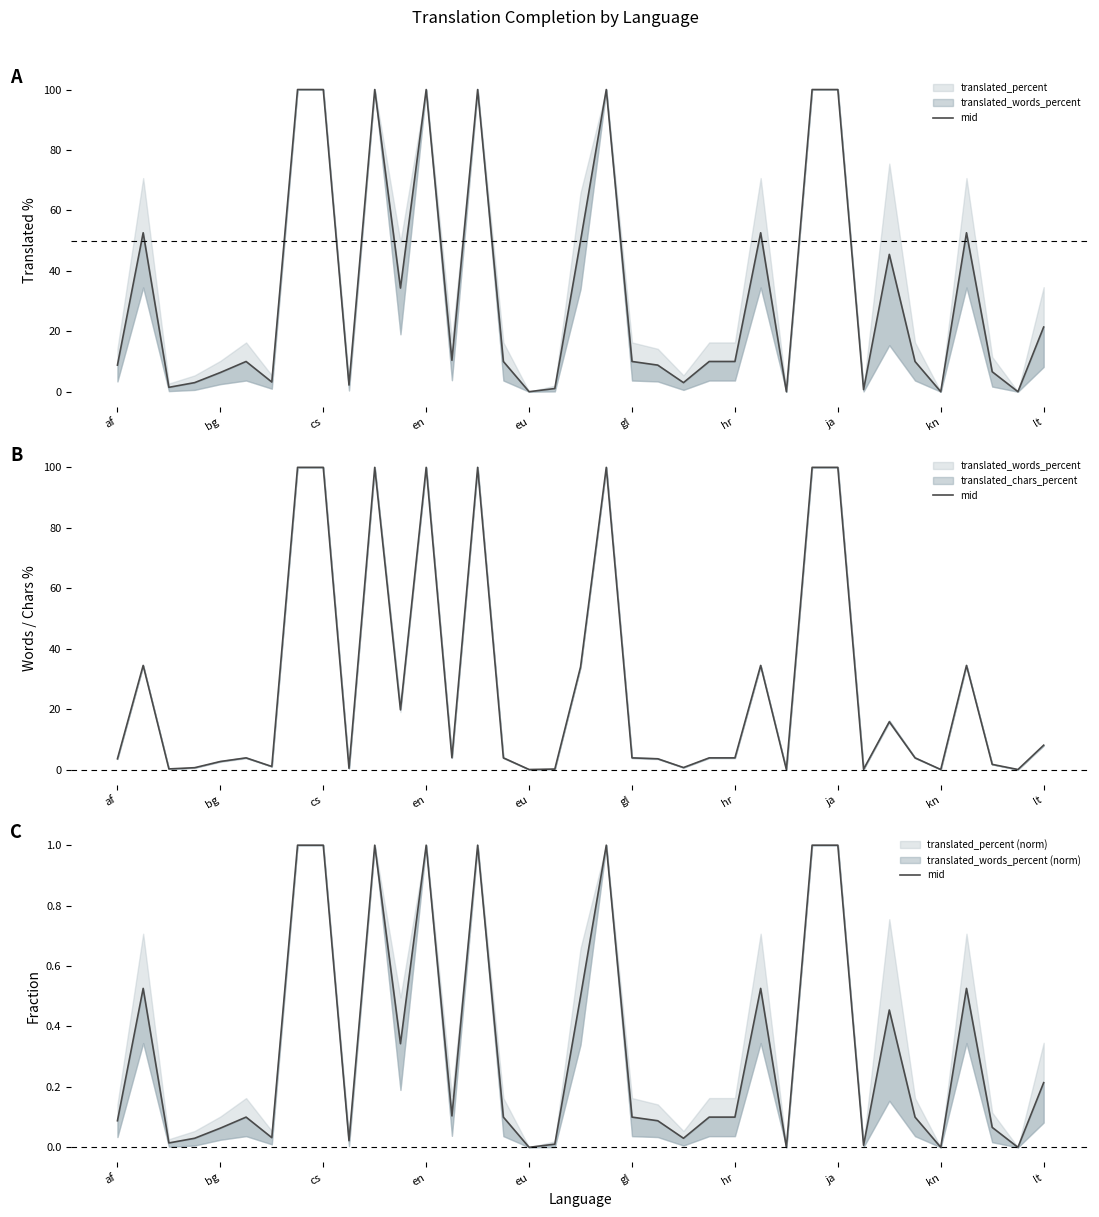

What is the label of the 18th point from the right?

19